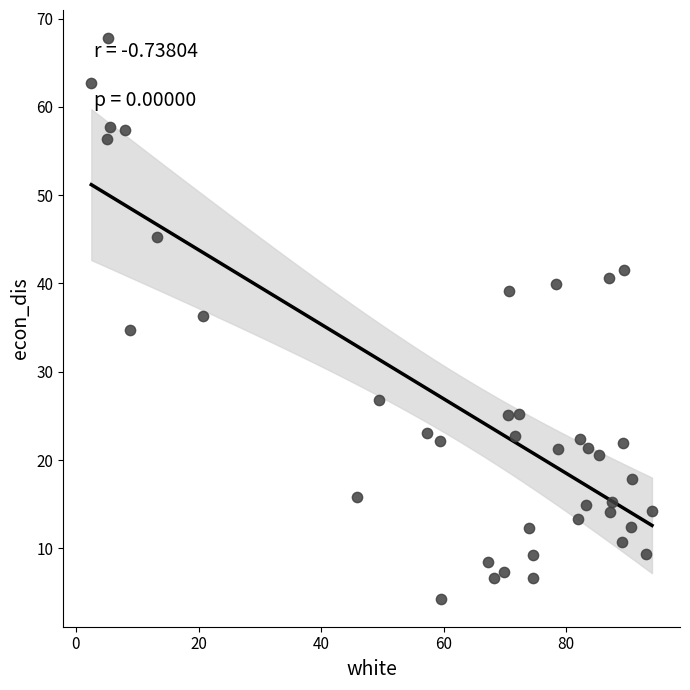

What is the range of Y values (max minus min)?

63.5